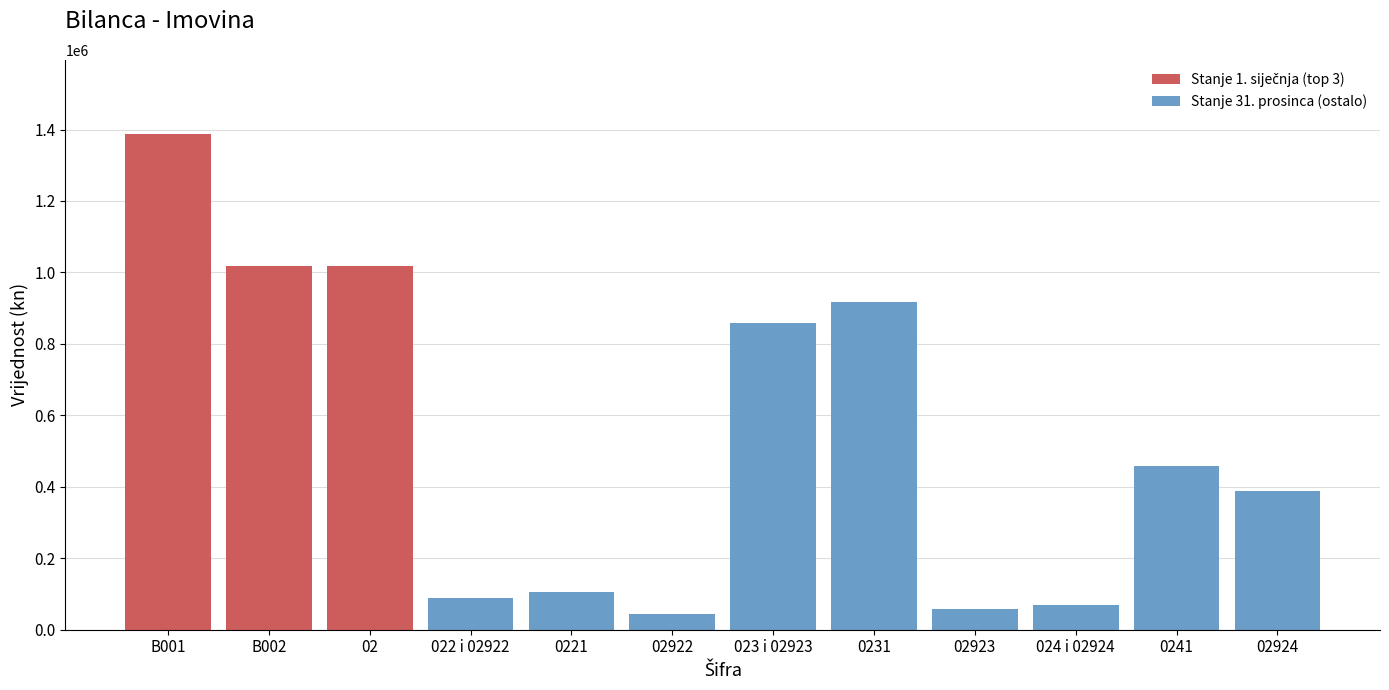

Reading left to right, what are all the values shown in this chart?

1386959.4	1017260.1	1017260.1	88514.5	104267.5	42690.5	859453.1	916750.0	57296.9	69292.4	457305.1	388012.7